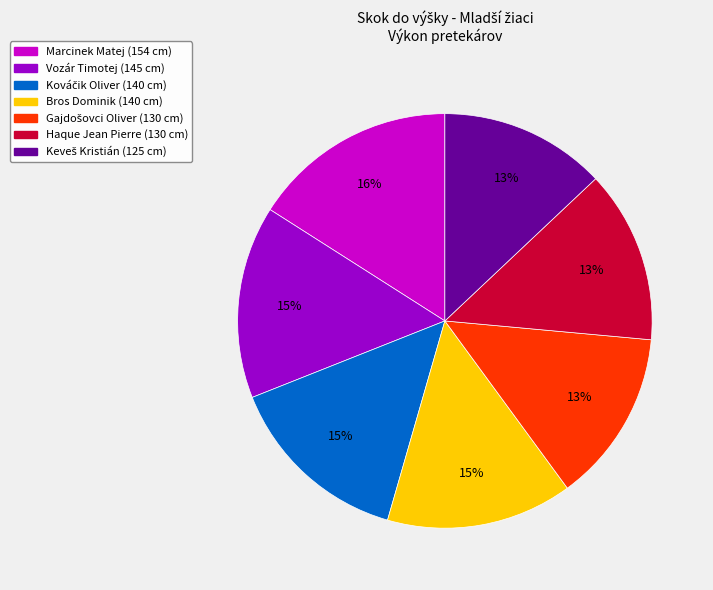

To the nearest percent, what portion does Haque Jean Pierre represent?

13%